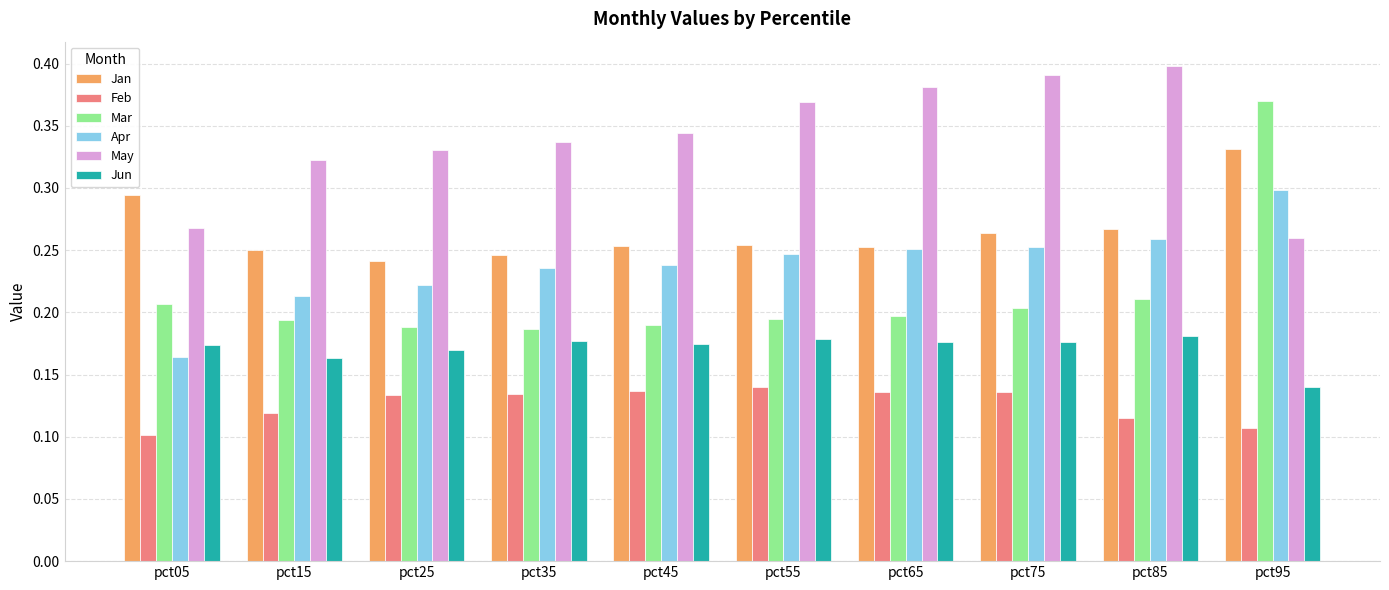

What is the total value across all series at pct95?

1.5